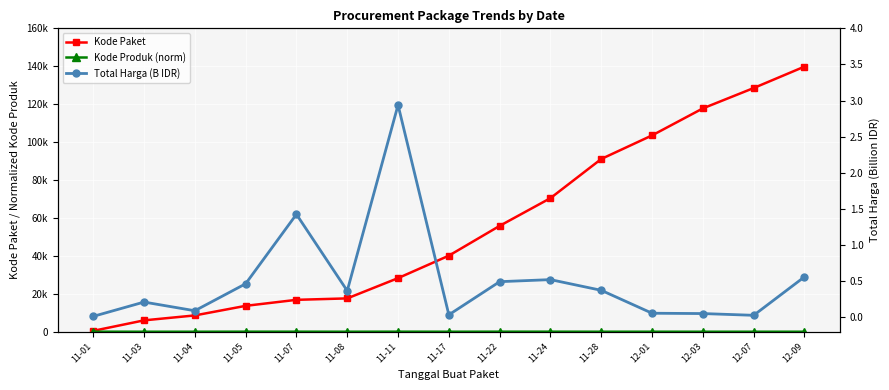

Reading left to right, list all the values displayed in this chart.

Kode Paket: 11-01=464.0	11-03=5997.0	11-04=8601.0	11-05=13652.0	11-07=16823.0	11-08=17580.0	11-11=28271.0	11-17=40112.0	11-22=55826.0	11-24=70453.0	11-28=91101.0	12-01=103541.0	12-03=117783.0	12-07=128516.0	12-09=139817.0
Kode Produk (norm): 11-01=24.9	11-03=0.4	11-04=1.3	11-05=30.0	11-07=25.1	11-08=4.9	11-11=29.9	11-17=2.5	11-22=30.0	11-24=25.1	11-28=4.1	12-01=8.3	12-03=0.0	12-07=1.3	12-09=2.0
Total Harga (B IDR): 11-01=0.0	11-03=0.2	11-04=0.1	11-05=0.5	11-07=1.4	11-08=0.4	11-11=2.9	11-17=0.0	11-22=0.5	11-24=0.5	11-28=0.4	12-01=0.1	12-03=0.1	12-07=0.0	12-09=0.6